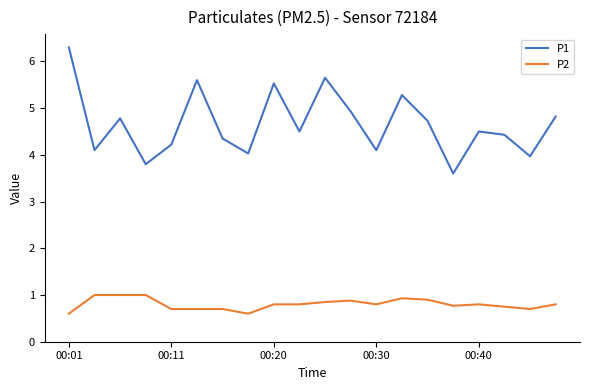

Rank the series by their maximum value, from lowest to highest.

P2, P1